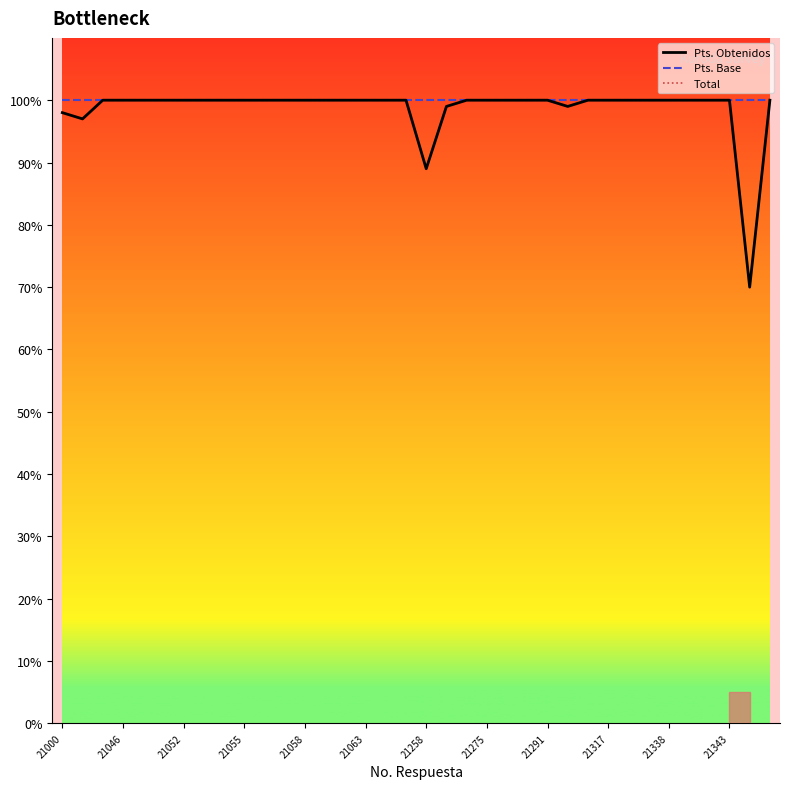

True or false: Pts. Obtenidos and Total intersect in this chart.

False